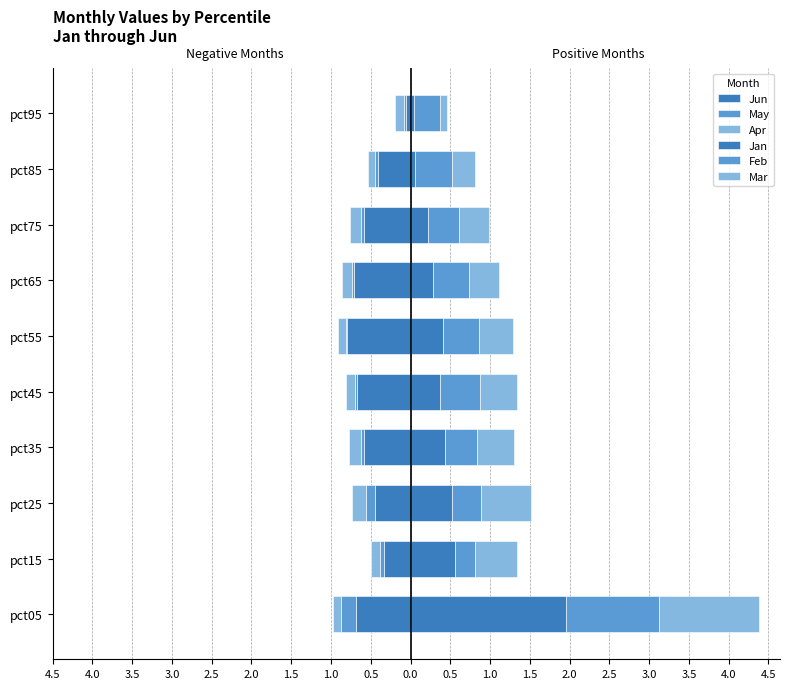

Is it true that Jun equals -0.1 at pct95?

True